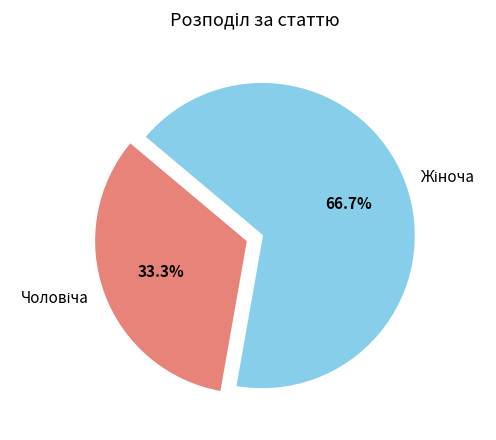

Count the number of slices in the pie.

2